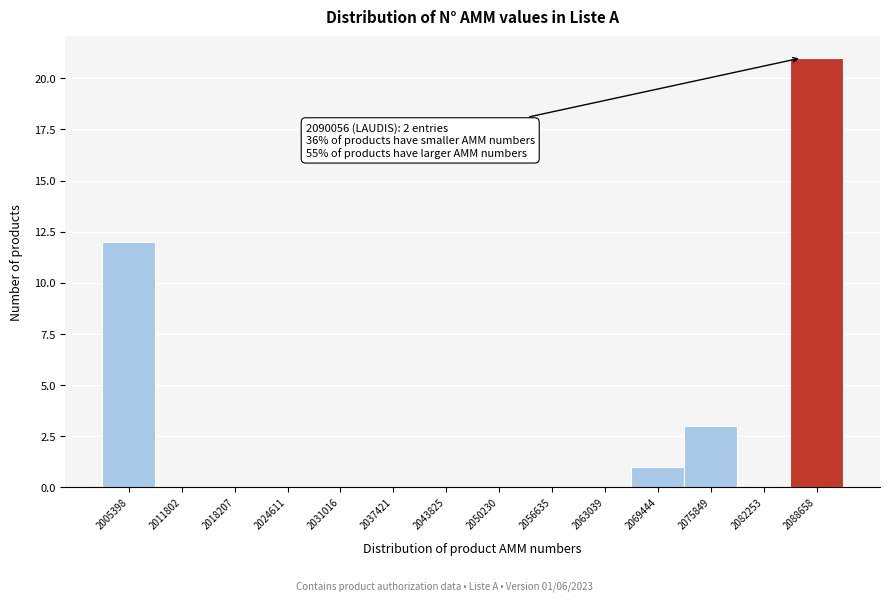

Reading right to left, transcribe all the data shown in this chart.

2088658=21	2082253=0	2075849=3	2069444=1	2063039=0	2056635=0	2050230=0	2043825=0	2037421=0	2031016=0	2024611=0	2018207=0	2011802=0	2005398=12